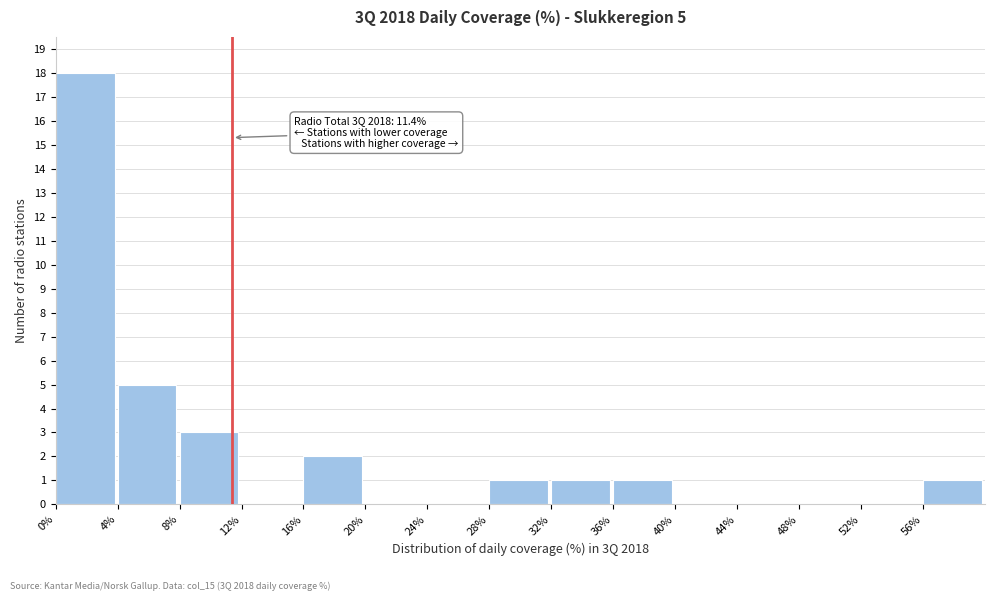

Which range on the x-axis has the tallest bar?

0 to 4